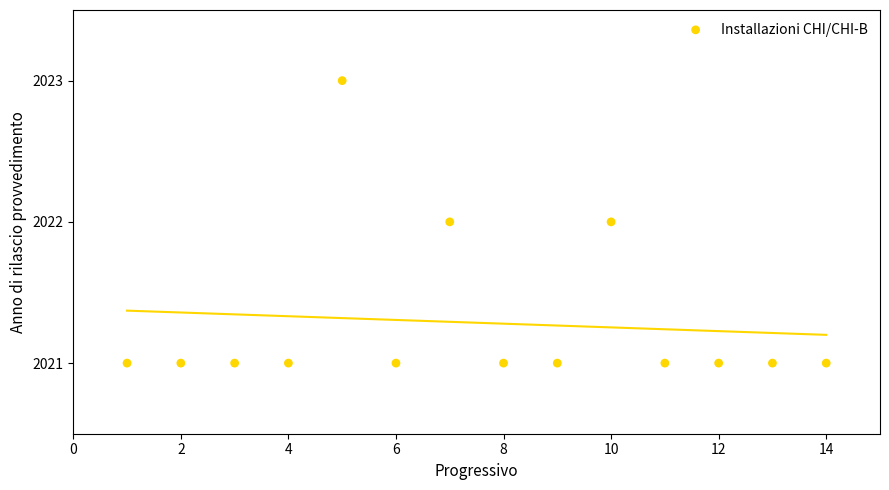

Count the number of points in this scatter plot.

14